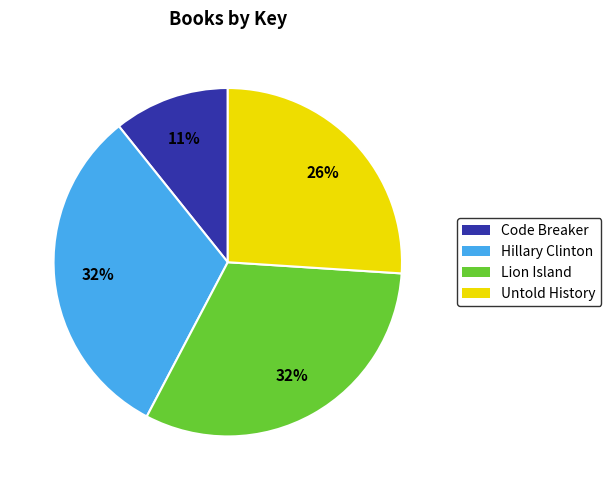

How many slices are in this pie chart?

4